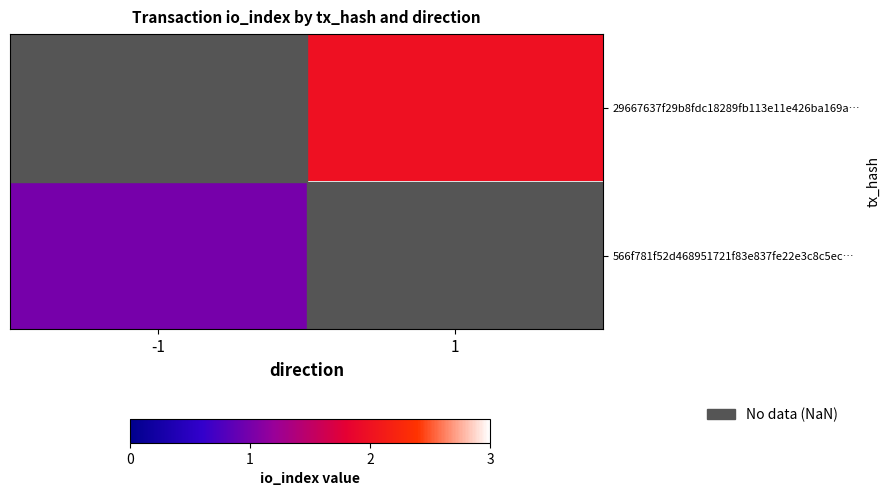

Is the value of 29667637f29b8fdc18289fb113e11e426ba169a… at 1 greater than the value of 566f781f52d468951721f83e837fe22e3c8c5ec… at 1?

No